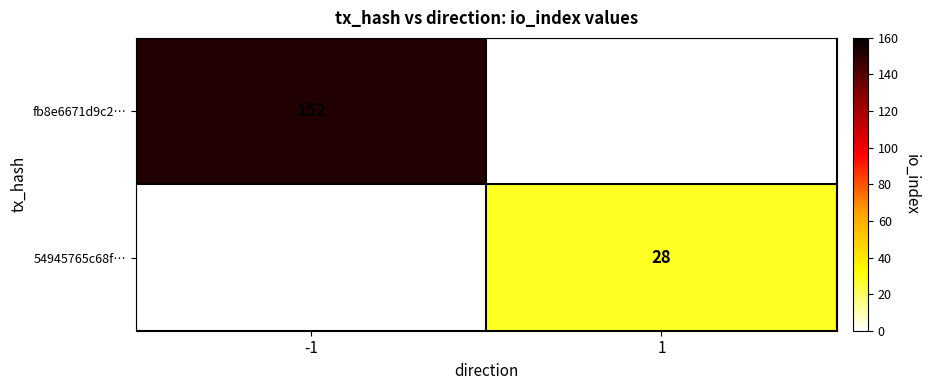

True or false: fb8e6671d9c2… has a value of 152 at -1.

True